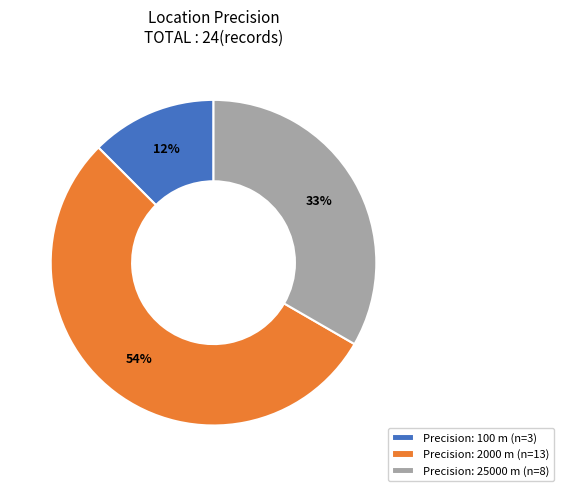

Is the sum of Precision: 2000 m (n=13) and Precision: 100 m (n=3) greater than half?

Yes